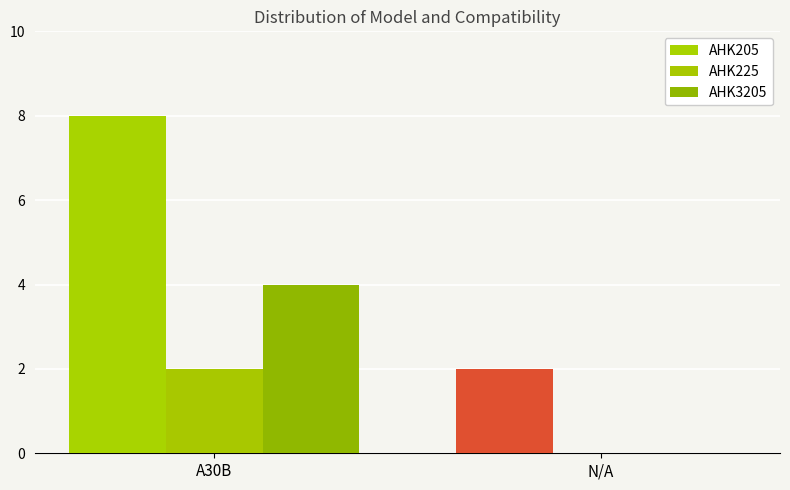

Is it true that AHK205 equals 10 at A30B?

False